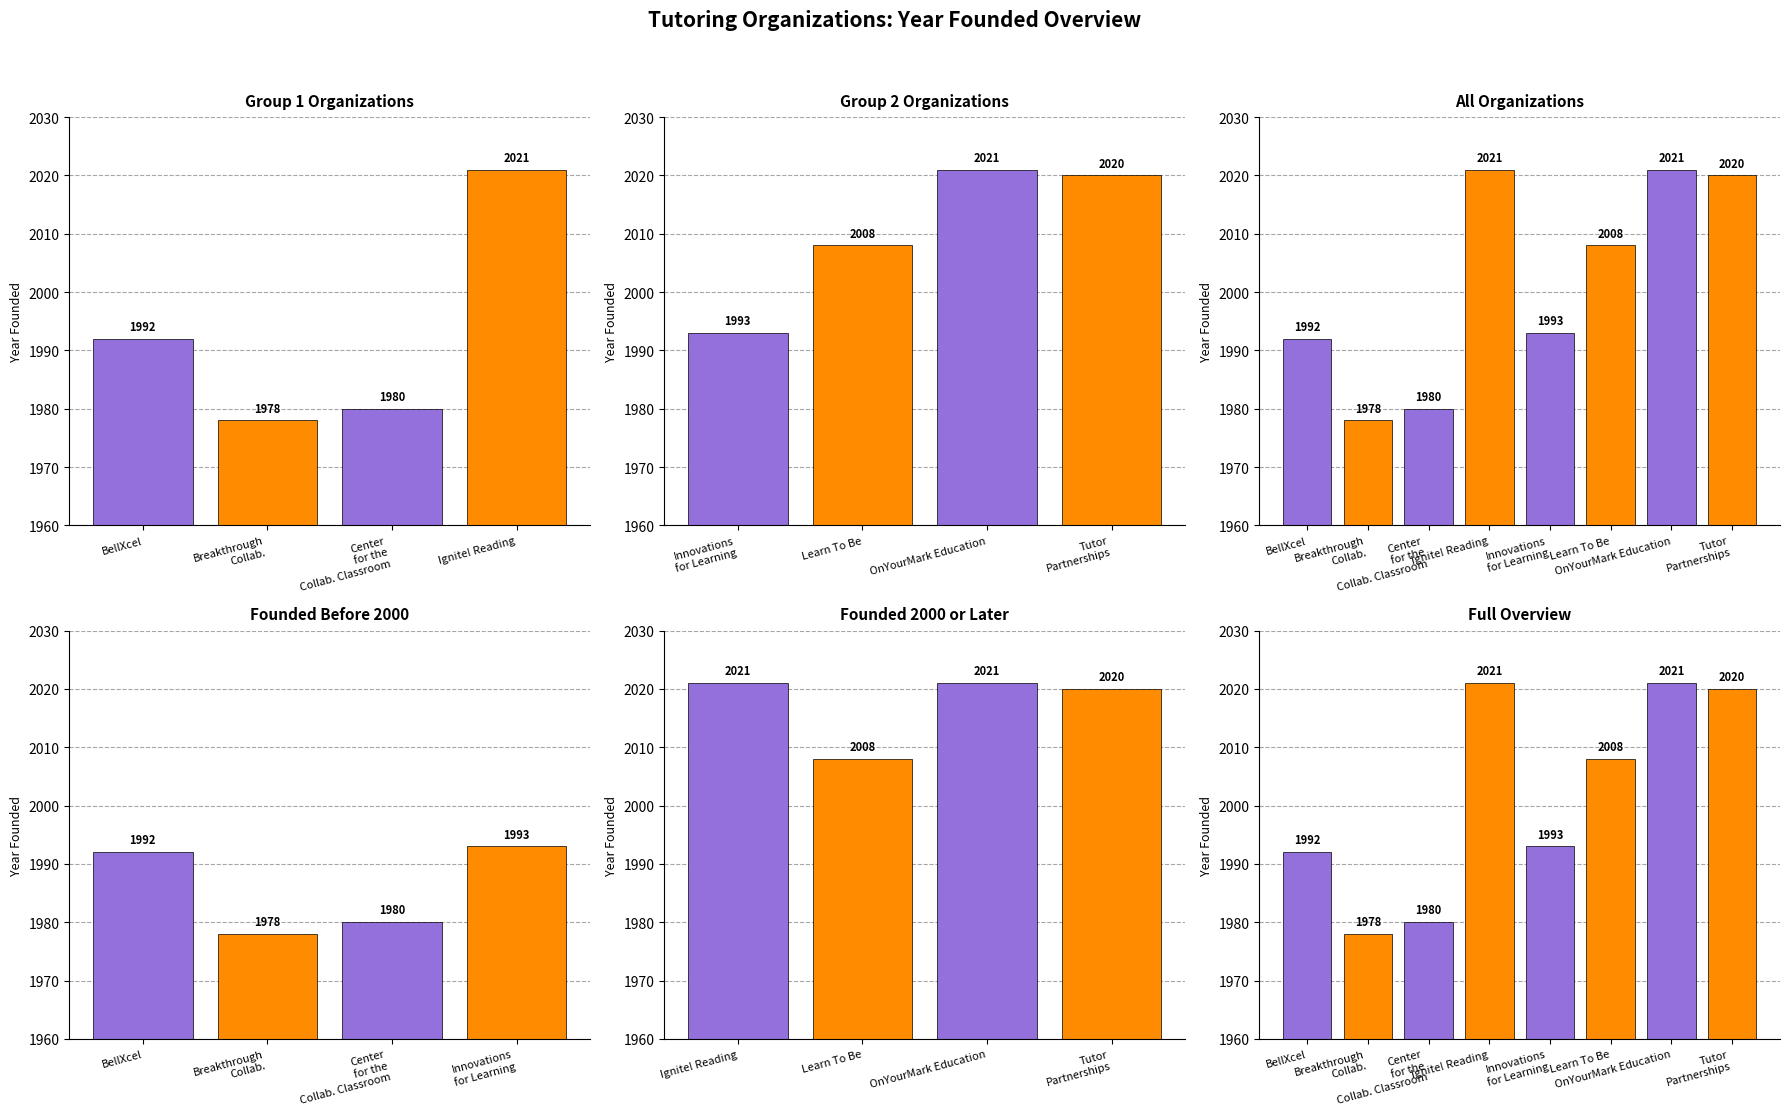

Which has a higher value, Innovations for Learning or Center for the Collab. Classroom?

Innovations for Learning